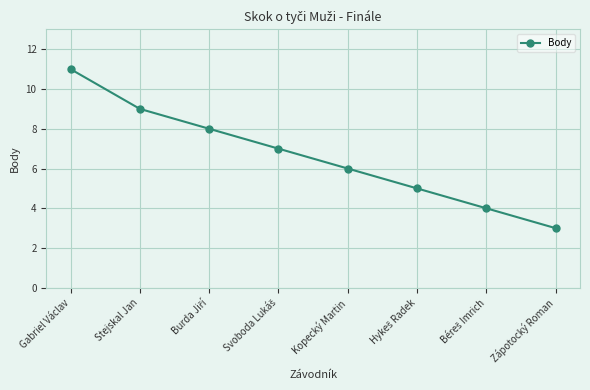

How many distinct data groups are displayed?

1